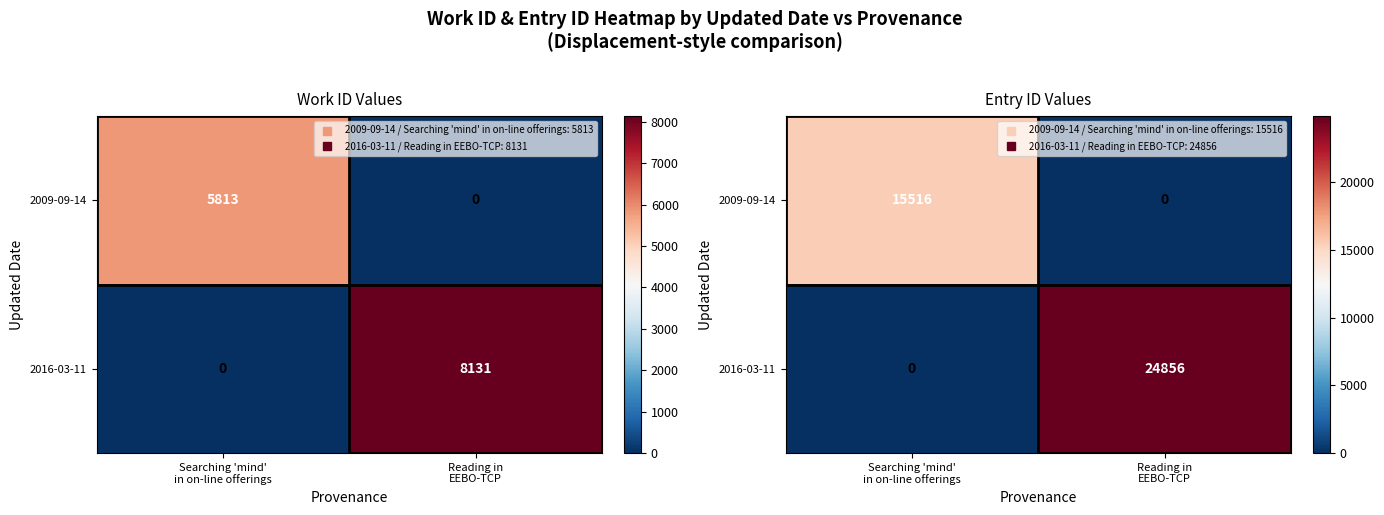

At Reading in EEBO-TCP, list the series in order from smallest to largest.

2009-09-14, 2016-03-11